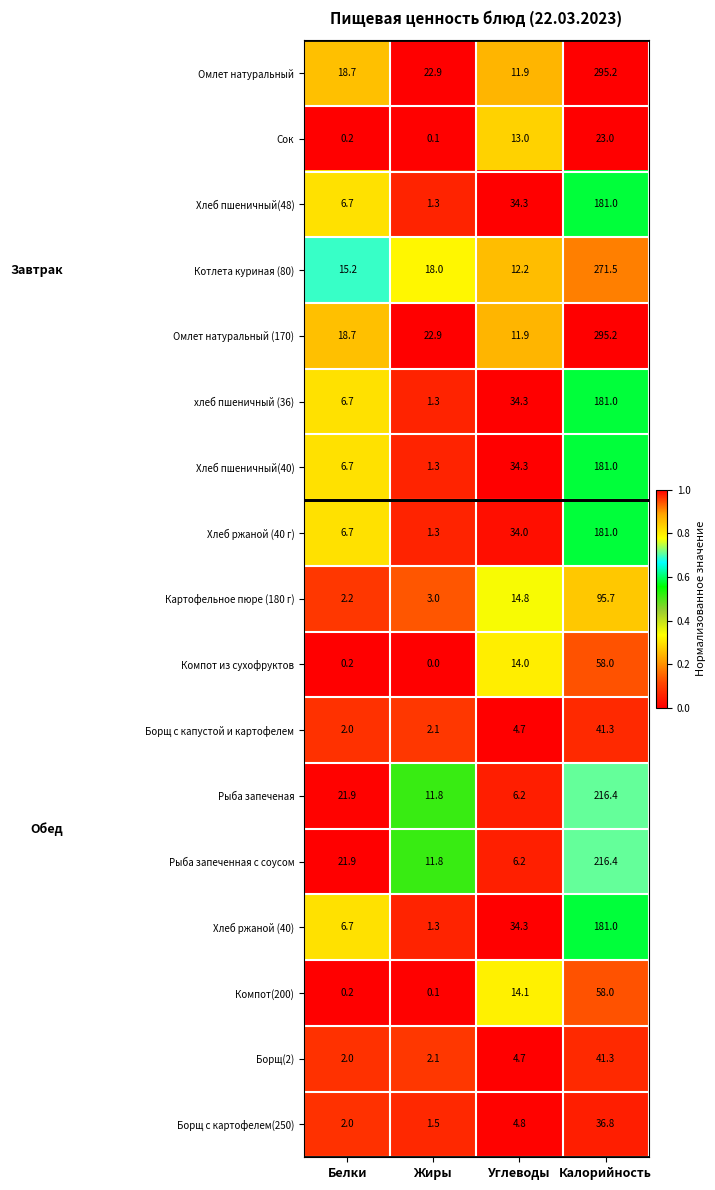

At which label does Котлета куриная (80) reach its peak?

Калорийность